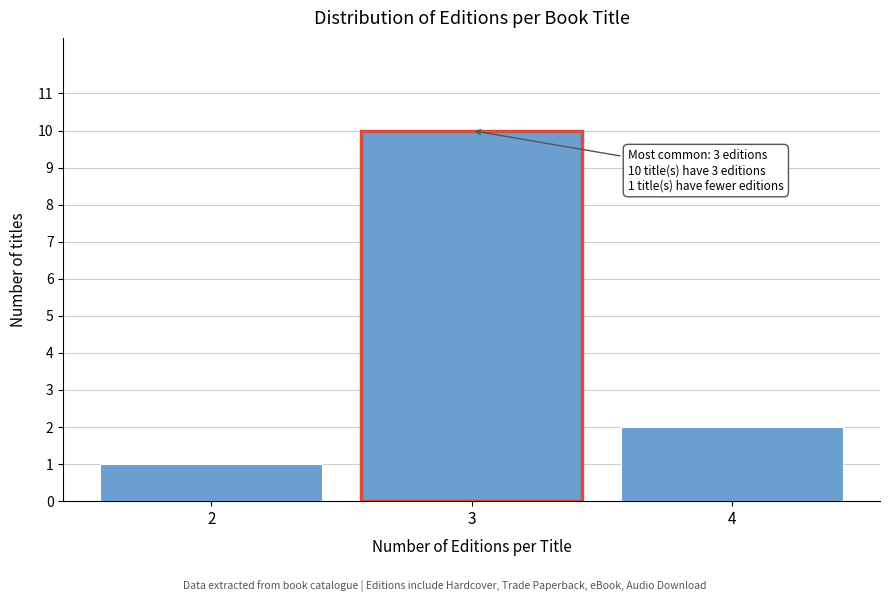

Reading right to left, transcribe all the data shown in this chart.

2	10	1